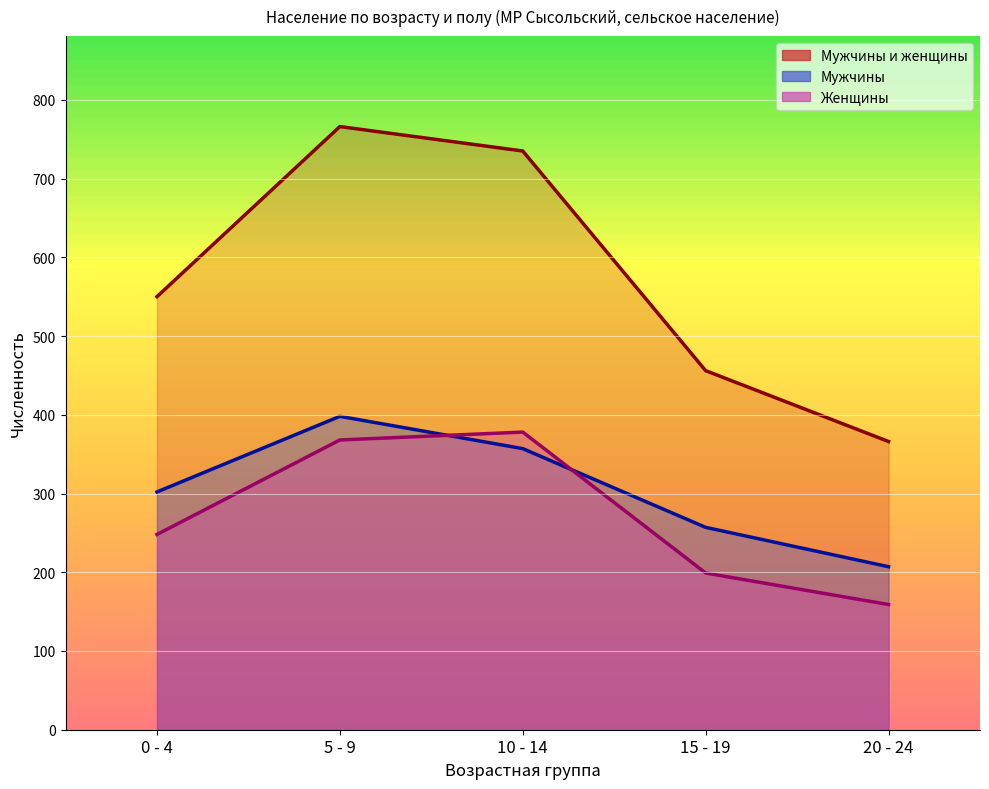

At how many categories does at least one series exceed 670?

2